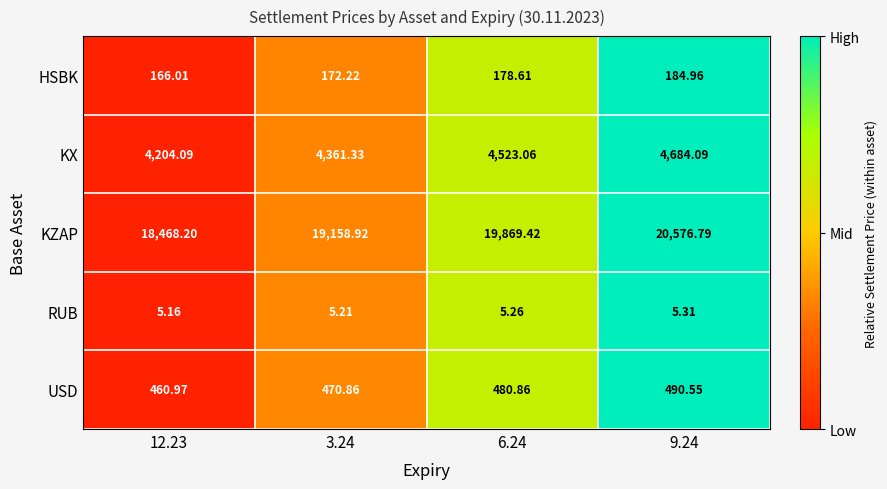

What is the total value across all series at 9.24?

25941.7